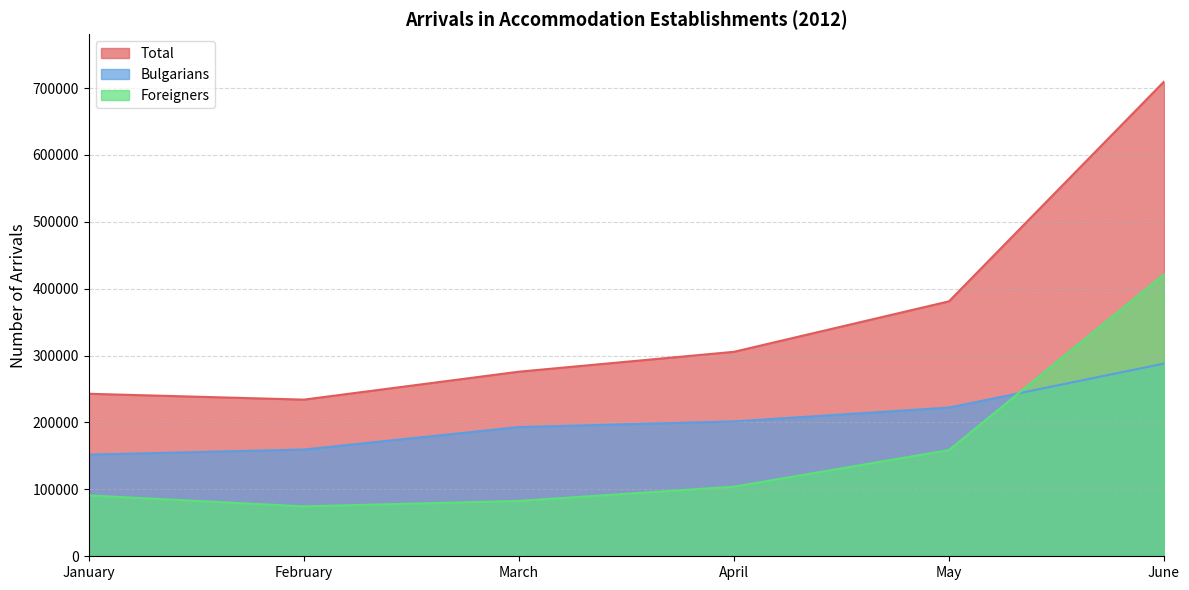

At which category is the sum across all series the highest?

June